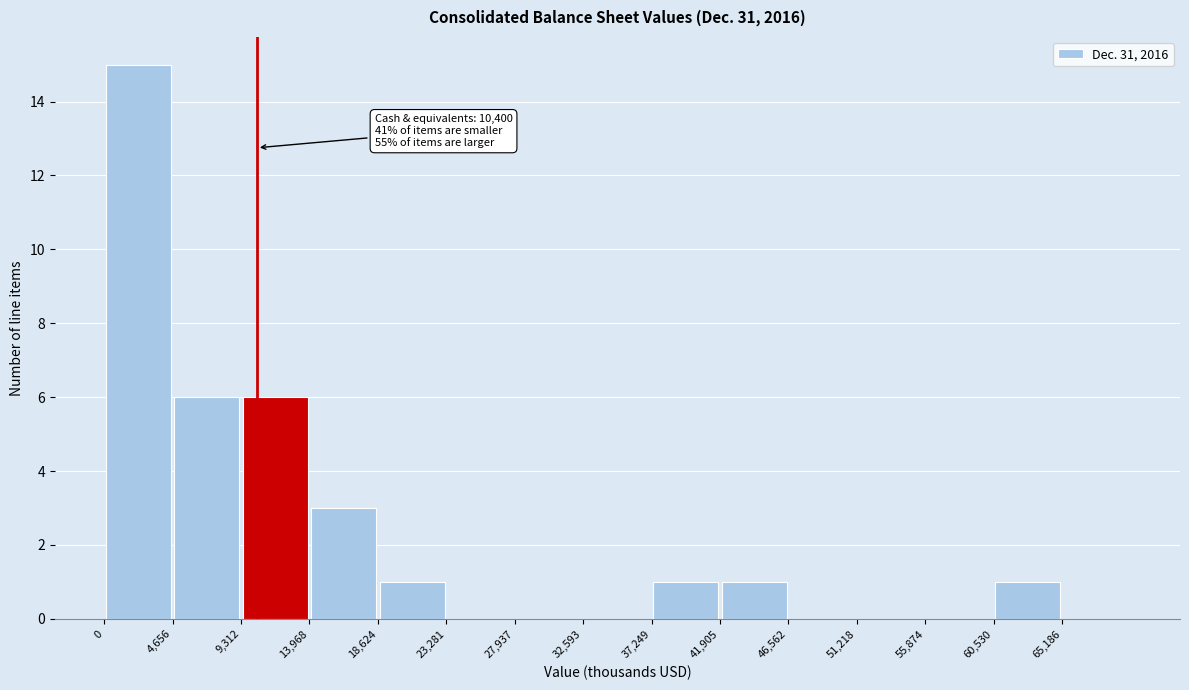

Over which range of the x-axis is the bar tallest?

0 to 4500